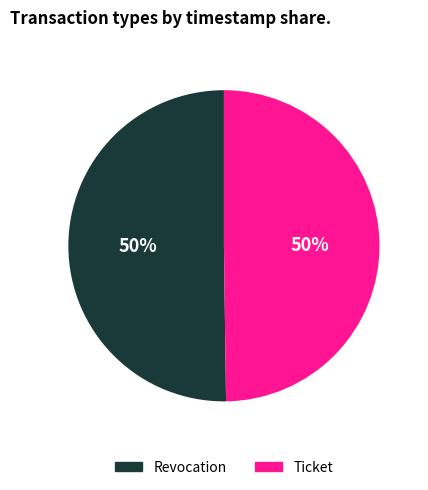

Approximately how many times larger is the value at Revocation compared to Ticket?

1.0